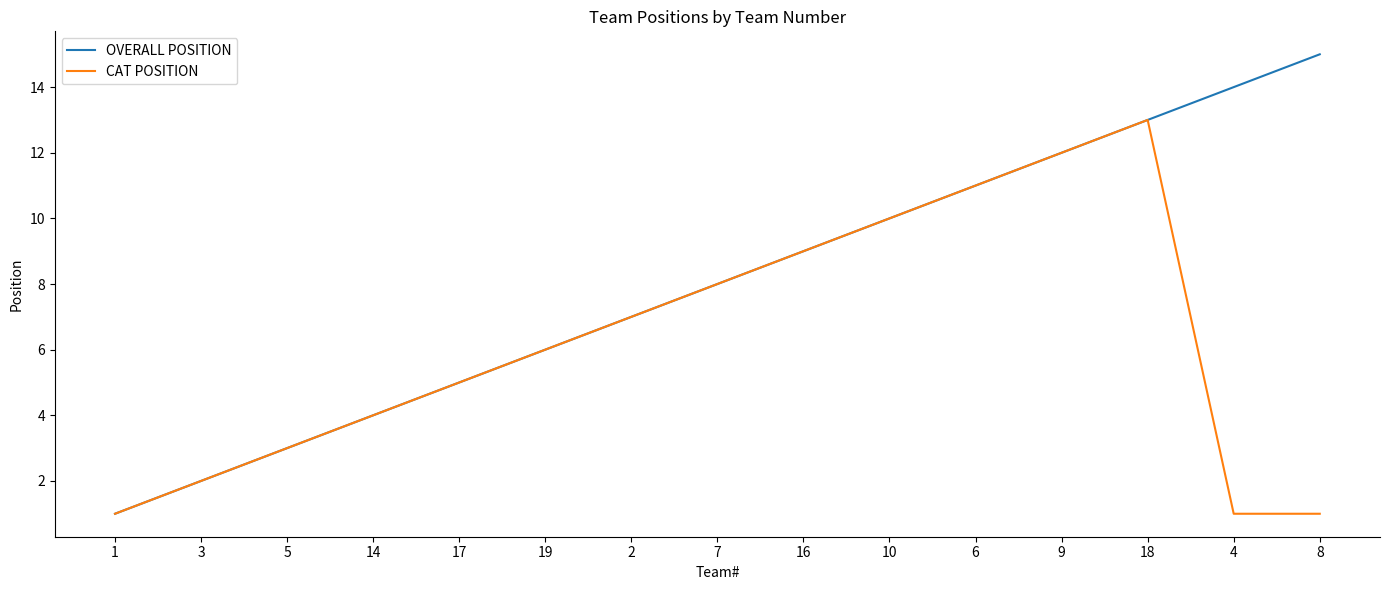

True or false: CAT POSITION has more than 0 interior local peaks.

True